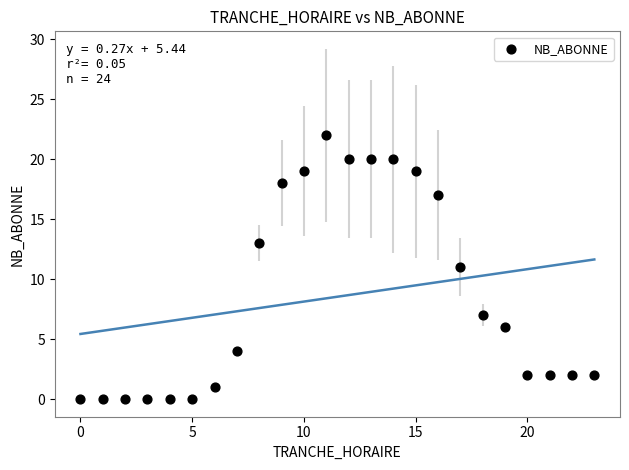

What is the range of Y values (max minus min)?

22